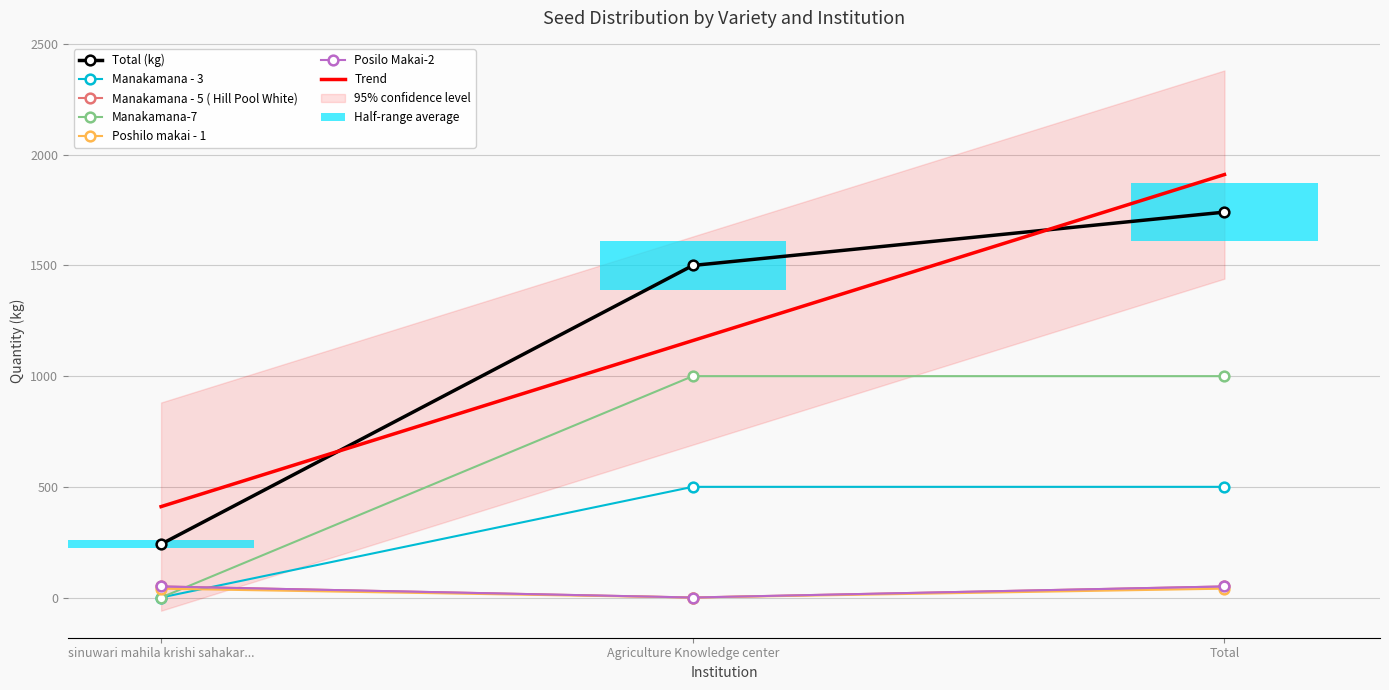

Where is Total (kg) nearest to the value 991?

Agriculture Knowledge center